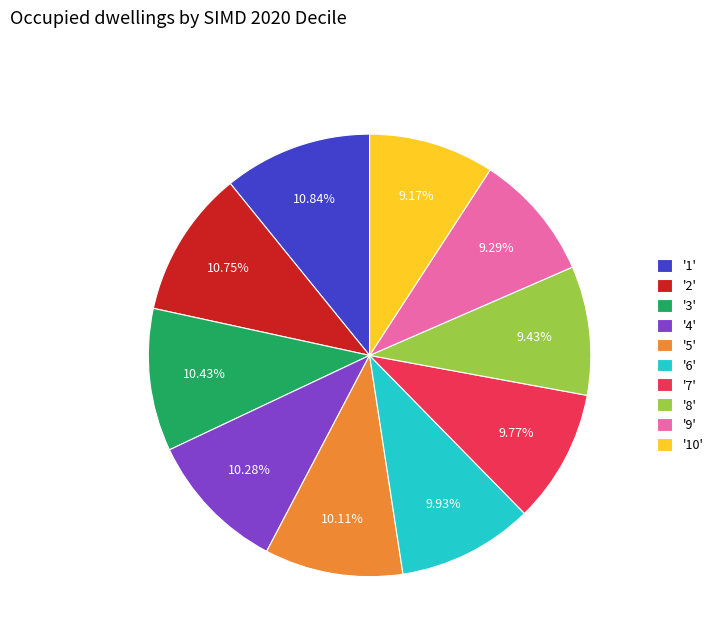

What is the ratio of the value at '5' to the value at '1'?

0.9